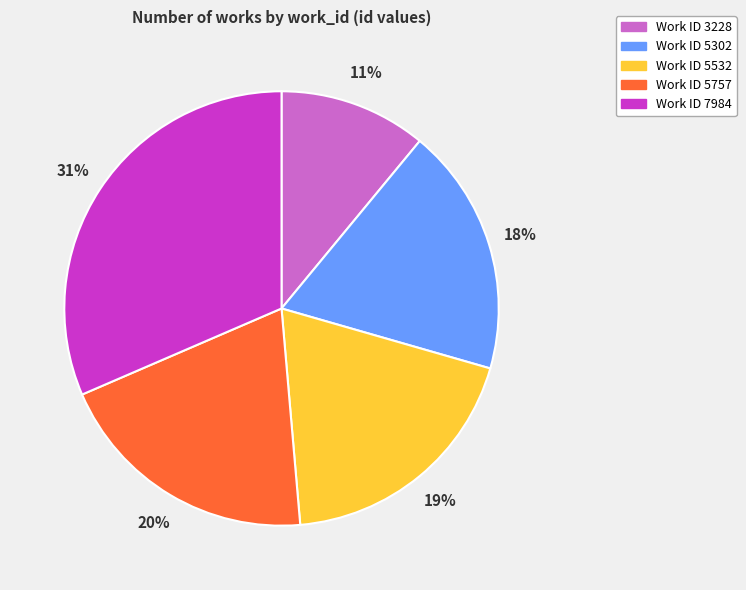

To the nearest percent, what is the average slice percentage?

20%